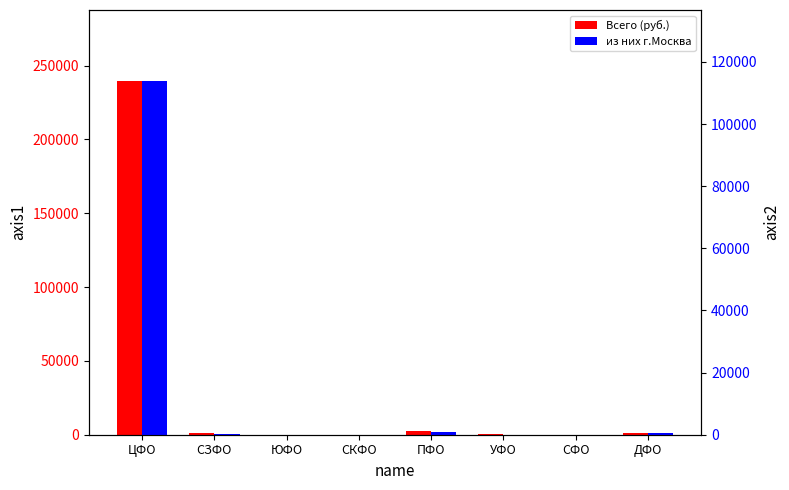

What is the greatest value displayed?

239665